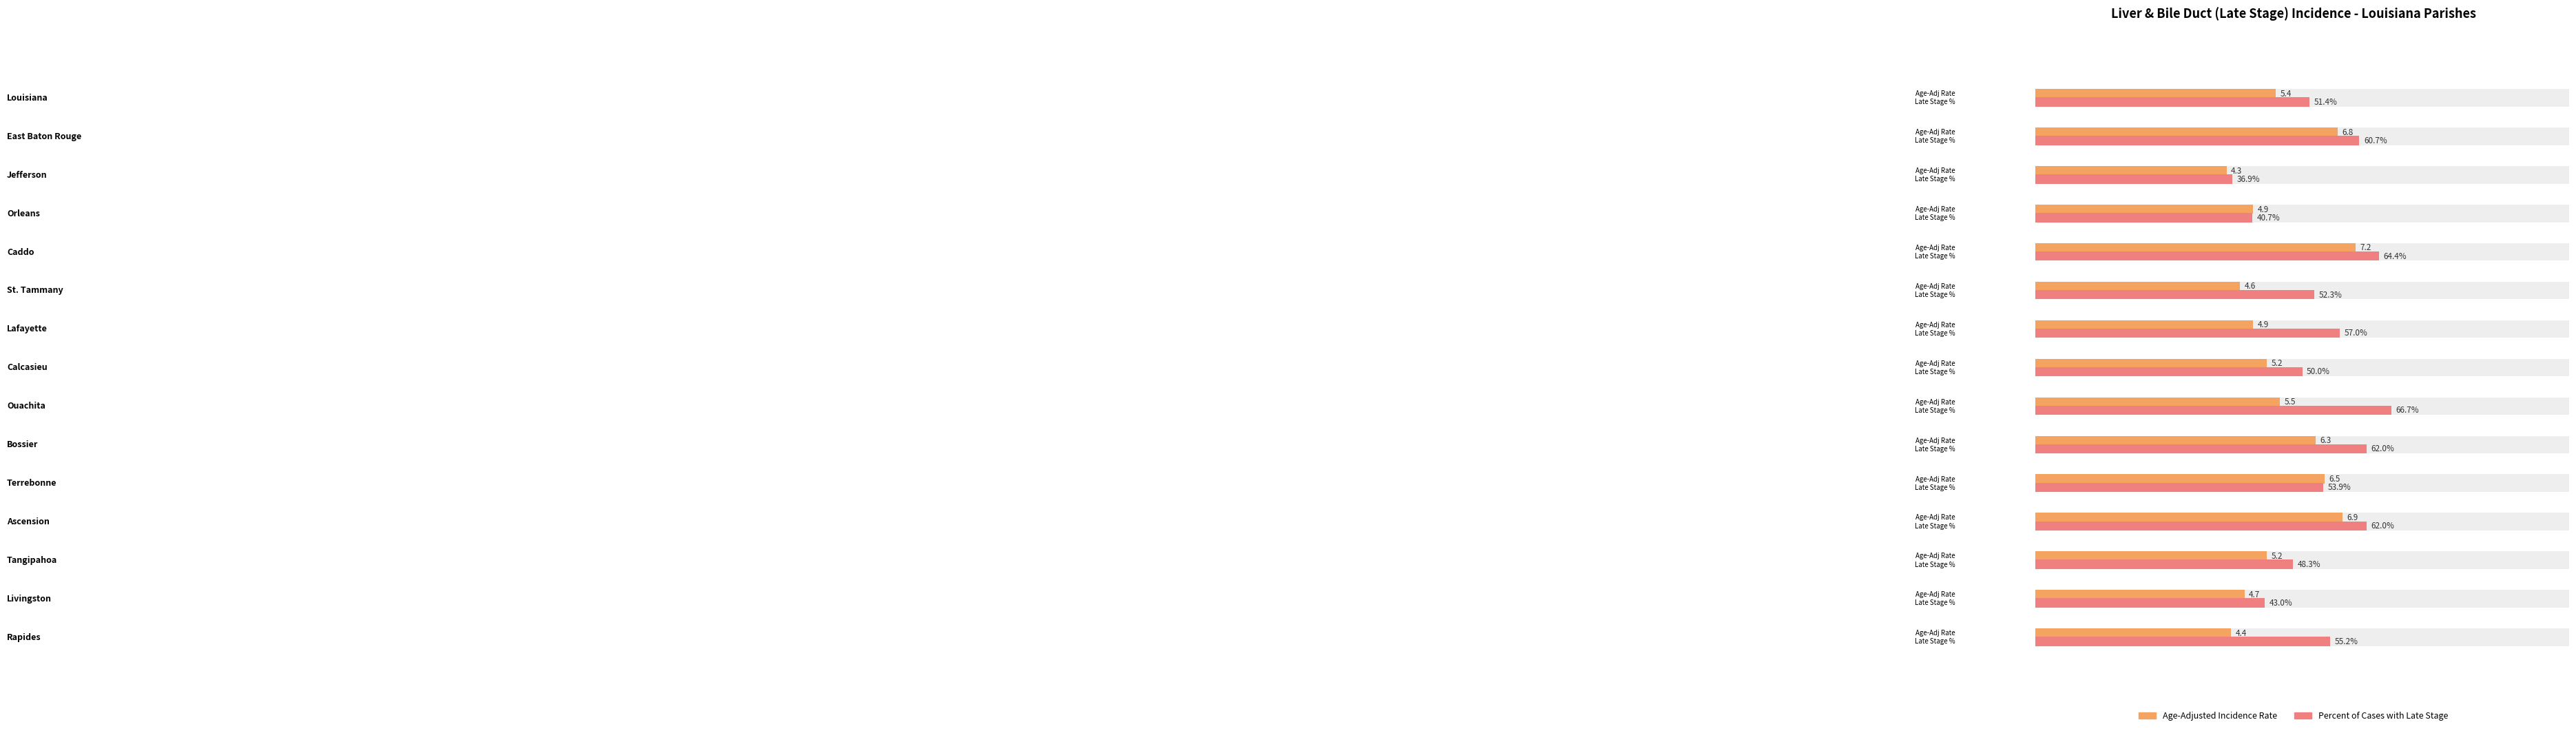

Which series has the largest total across all categories?

Percent of Cases with Late Stage